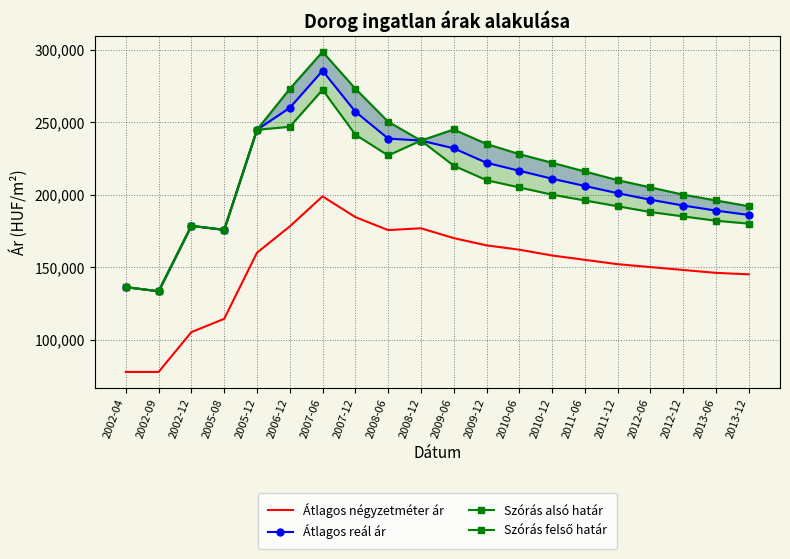

Between 2007-06 and 2012-12, which is larger?

2007-06